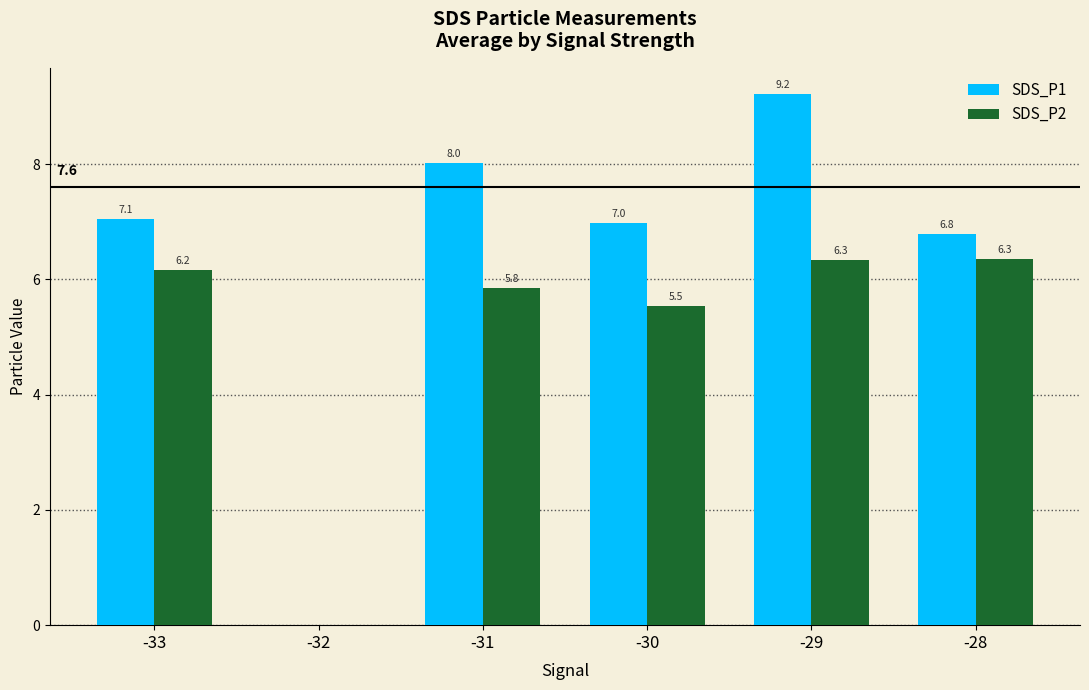

Which label corresponds to the largest value in the chart?

-29